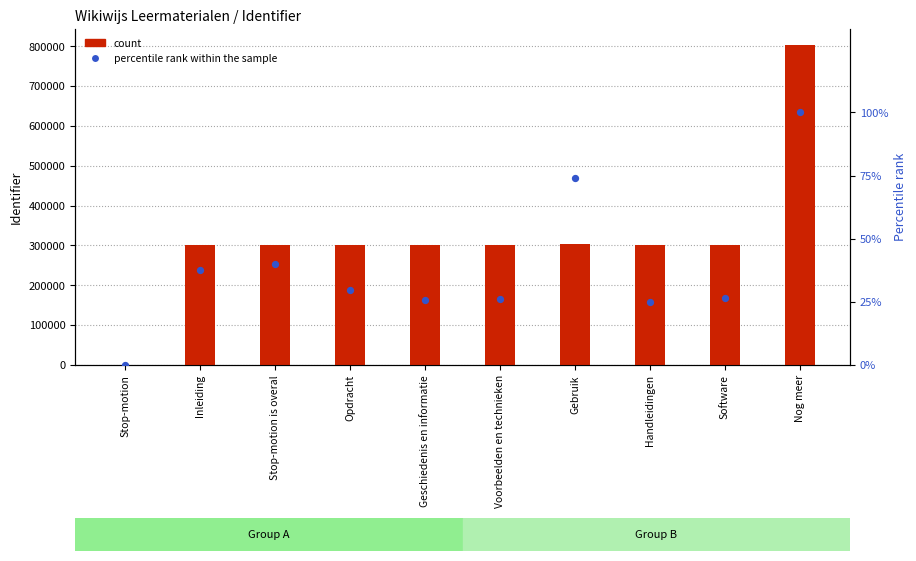

At which category is the sum across all series the highest?

Nog meer